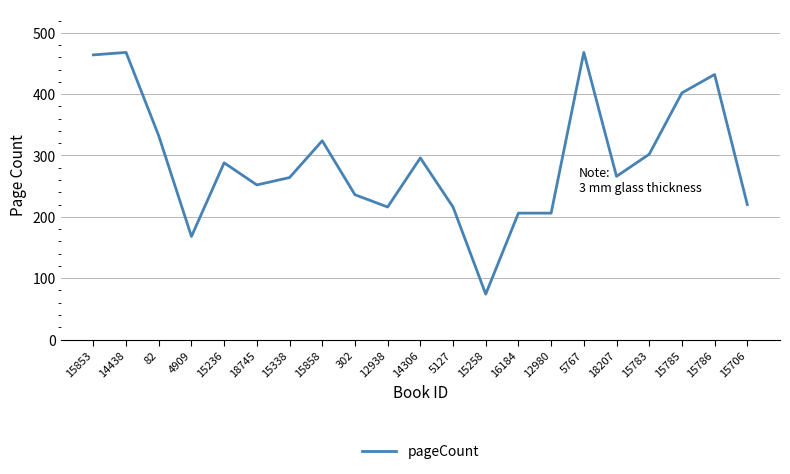

How many lines are shown in the chart?

1